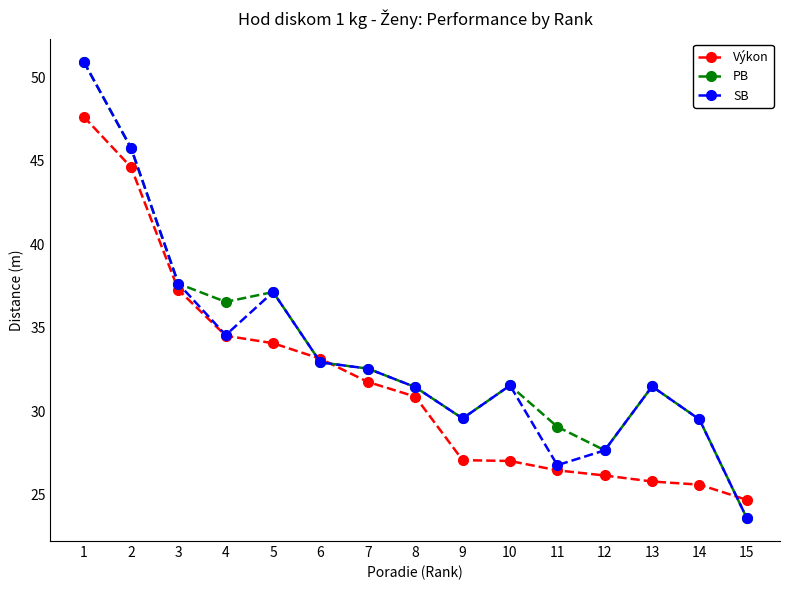

Does the chart have visible grid lines?

No